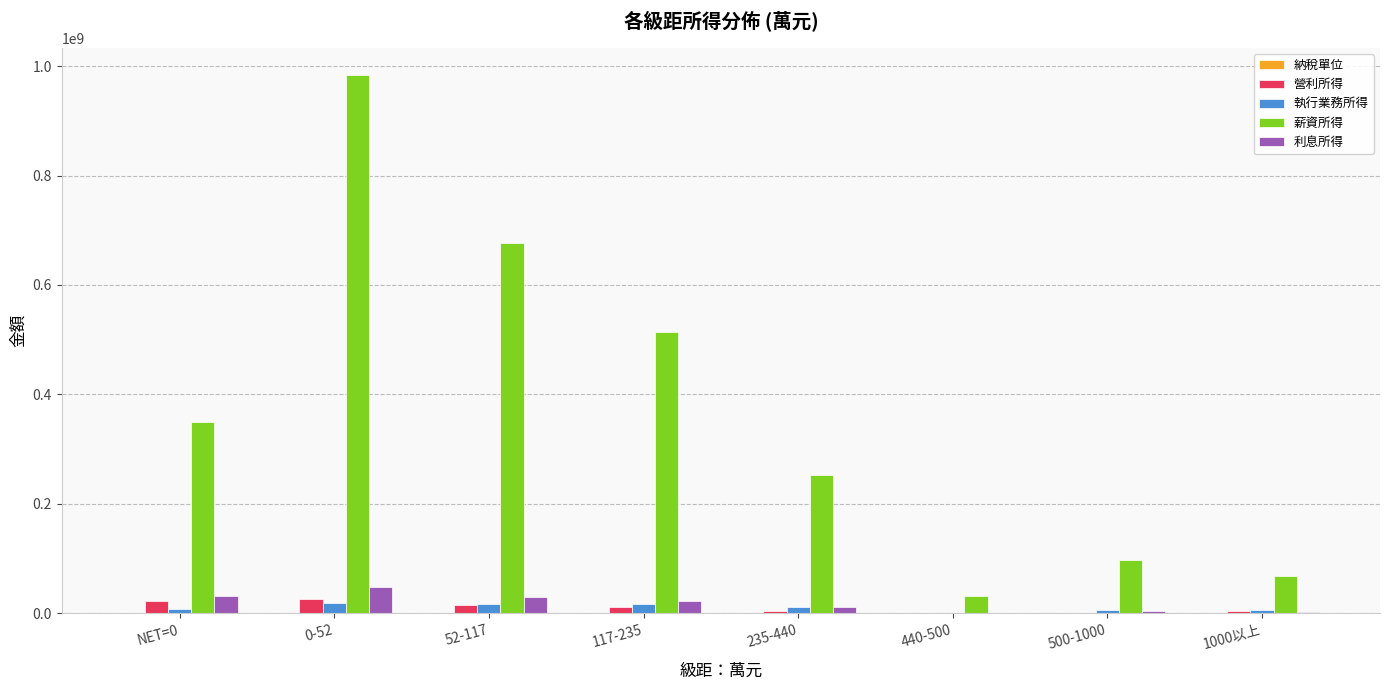

Does the chart contain stacked bars?

No